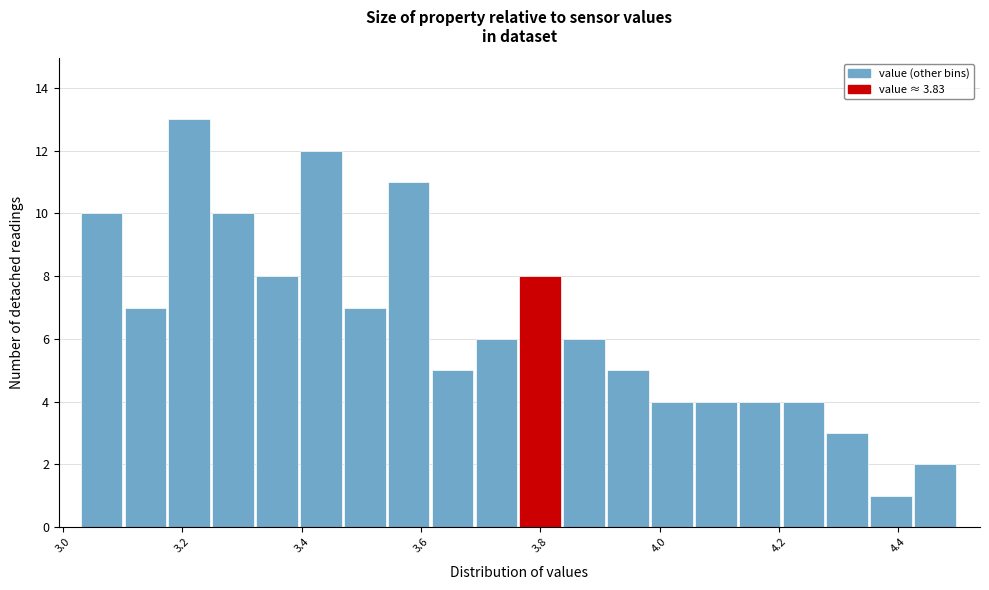

Read against the x-axis, roughly where is the centre of the tallest bar?

3.22